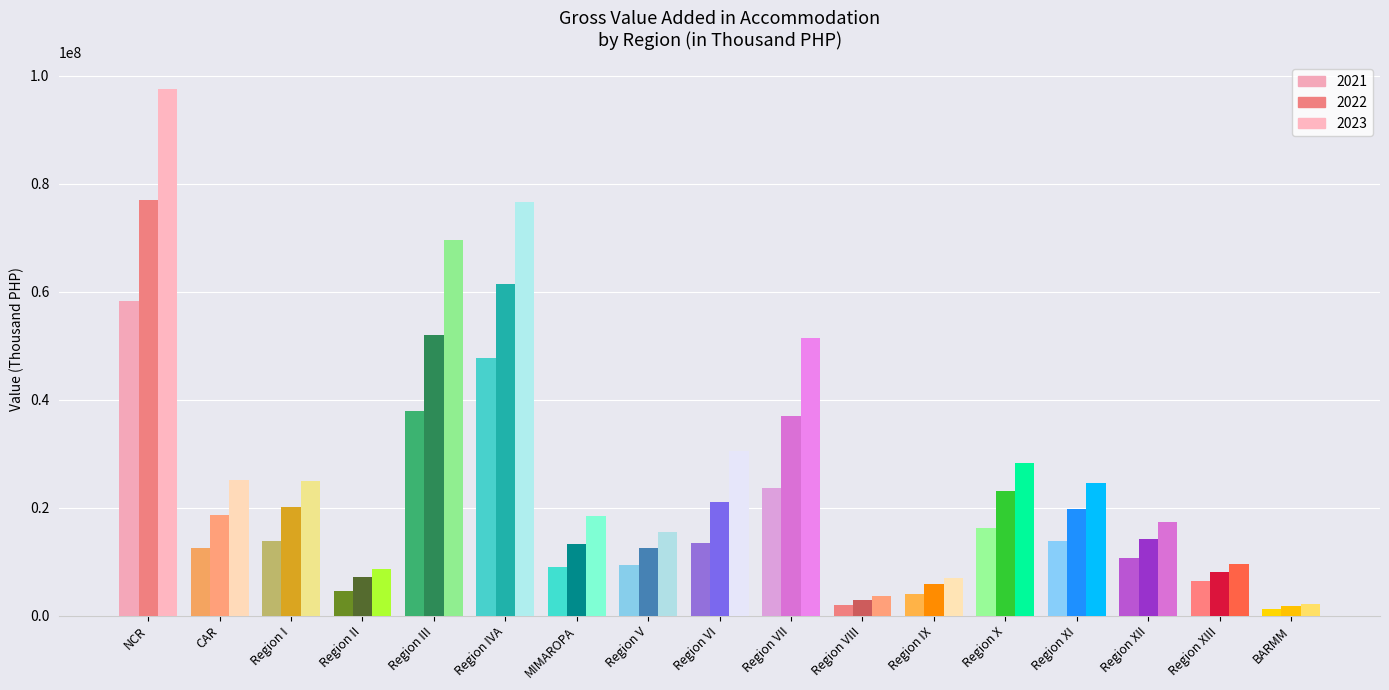

List the labels in order of 2023 value, largest first.

NCR, Region IVA, Region III, Region VII, Region VI, Region X, CAR, Region I, Region XI, MIMAROPA, Region XII, Region V, Region XIII, Region II, Region IX, Region VIII, BARMM